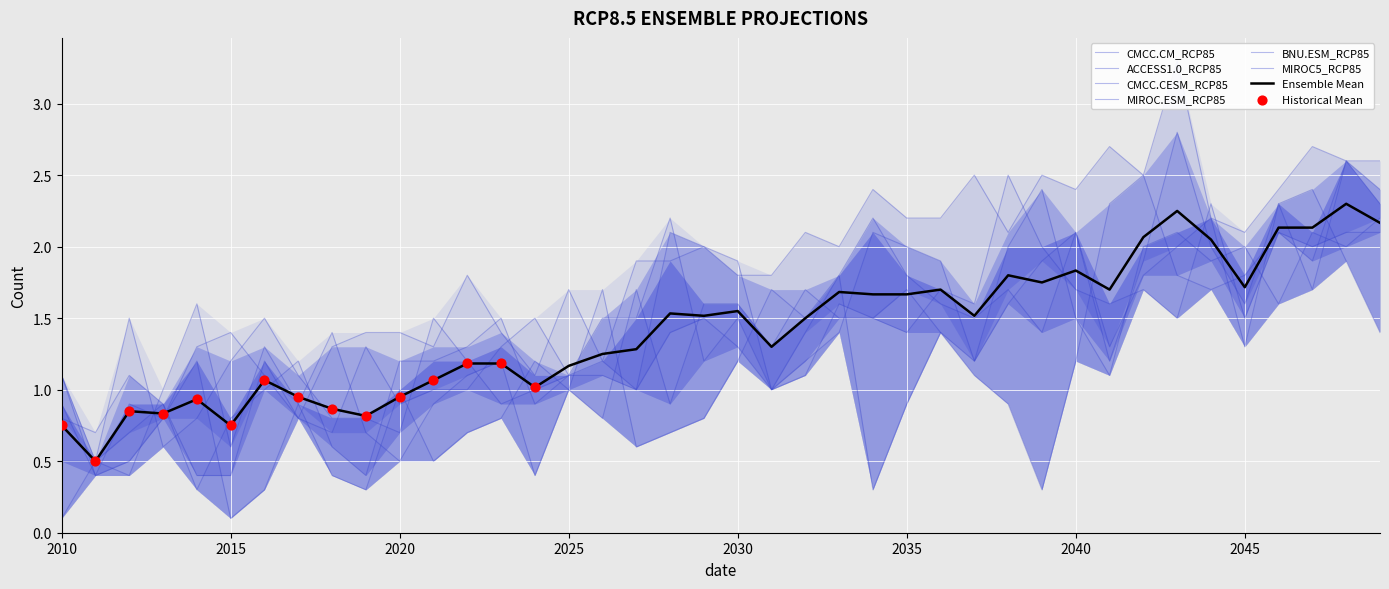

At which category is the sum across all series the highest?

2048